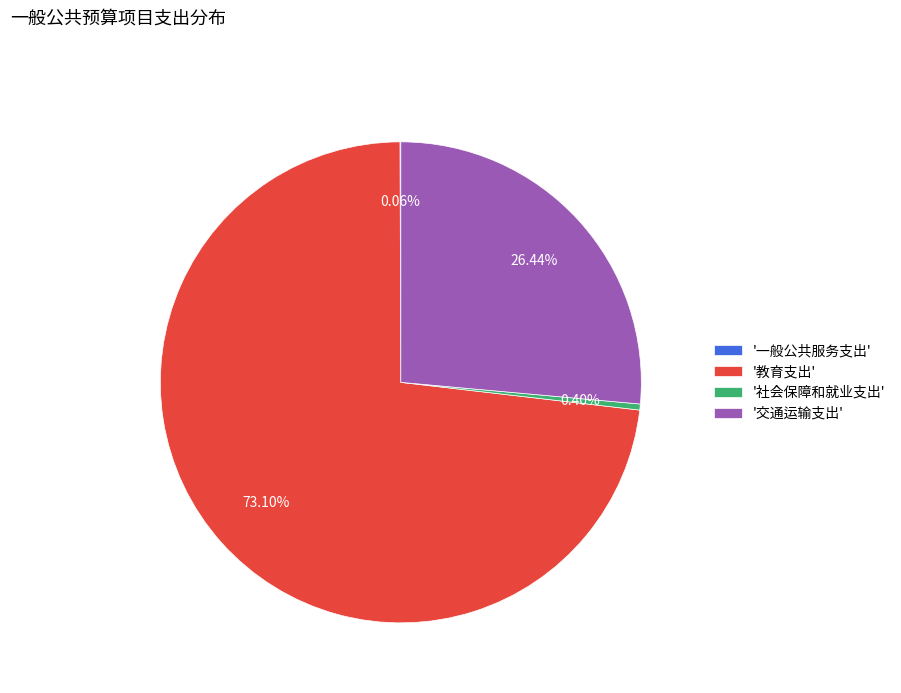

Combined, do '教育支出' and '交通运输支出' account for over 50%?

Yes